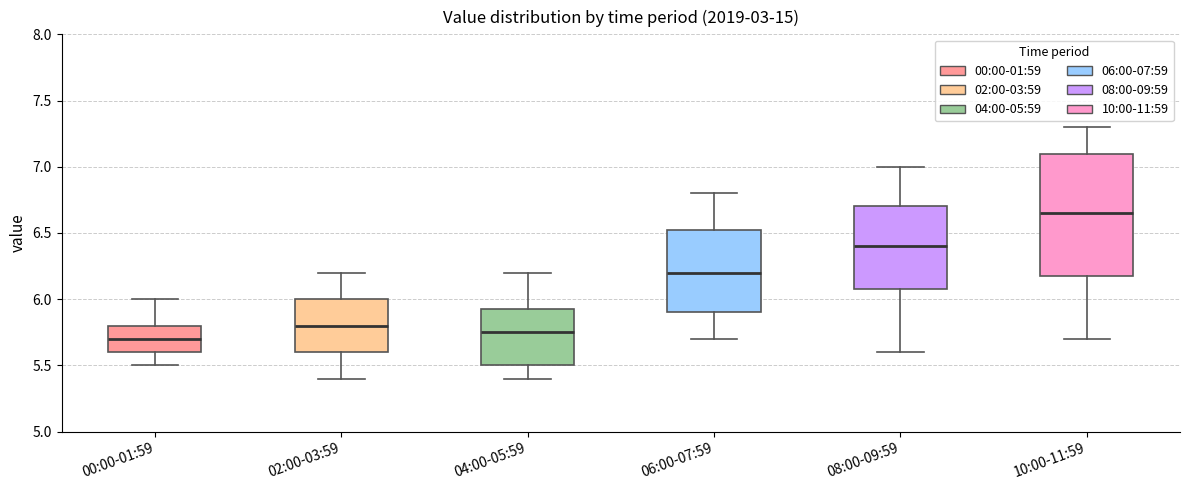

Which box is the tallest, from its lower edge to its upper edge?

10:00-11:59